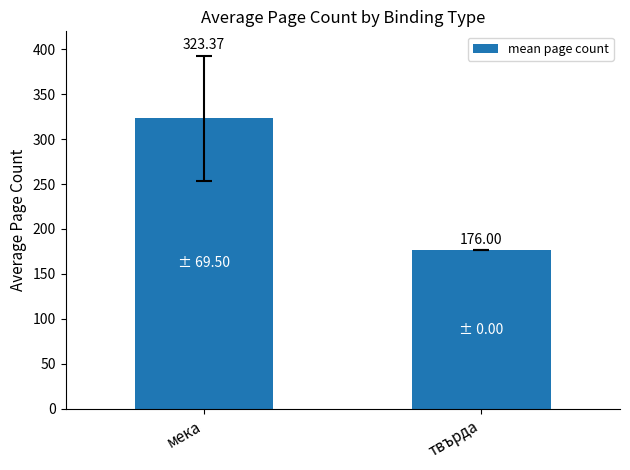

Reading left to right, what are all the values shown in this chart?

мека=323.4	твърда=176.0